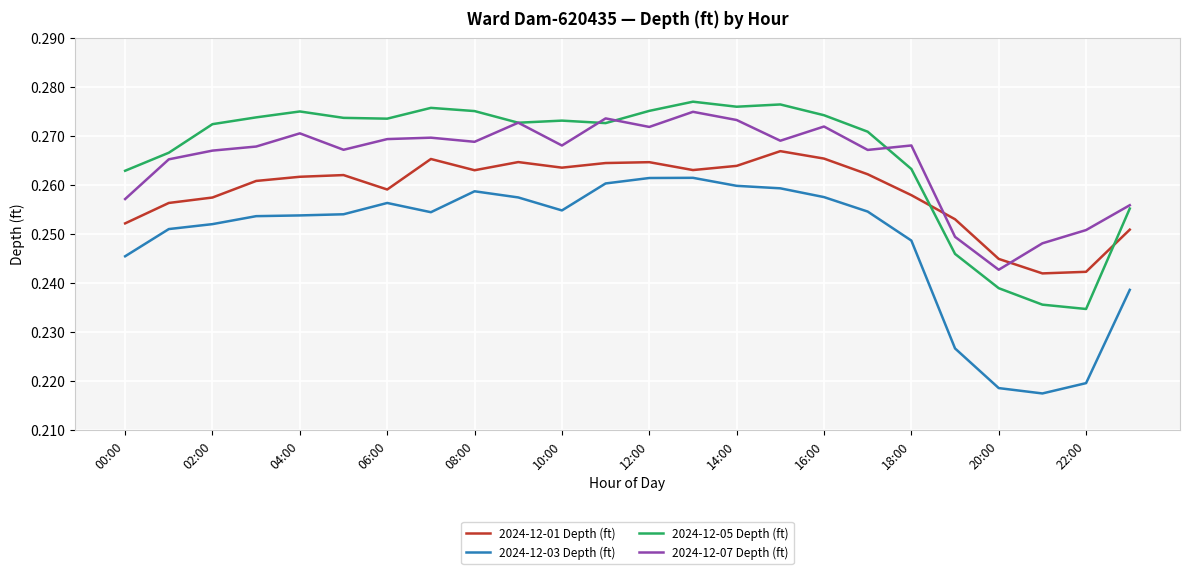

True or false: 2024-12-03 Depth (ft) and 2024-12-07 Depth (ft) cross at least once.

False